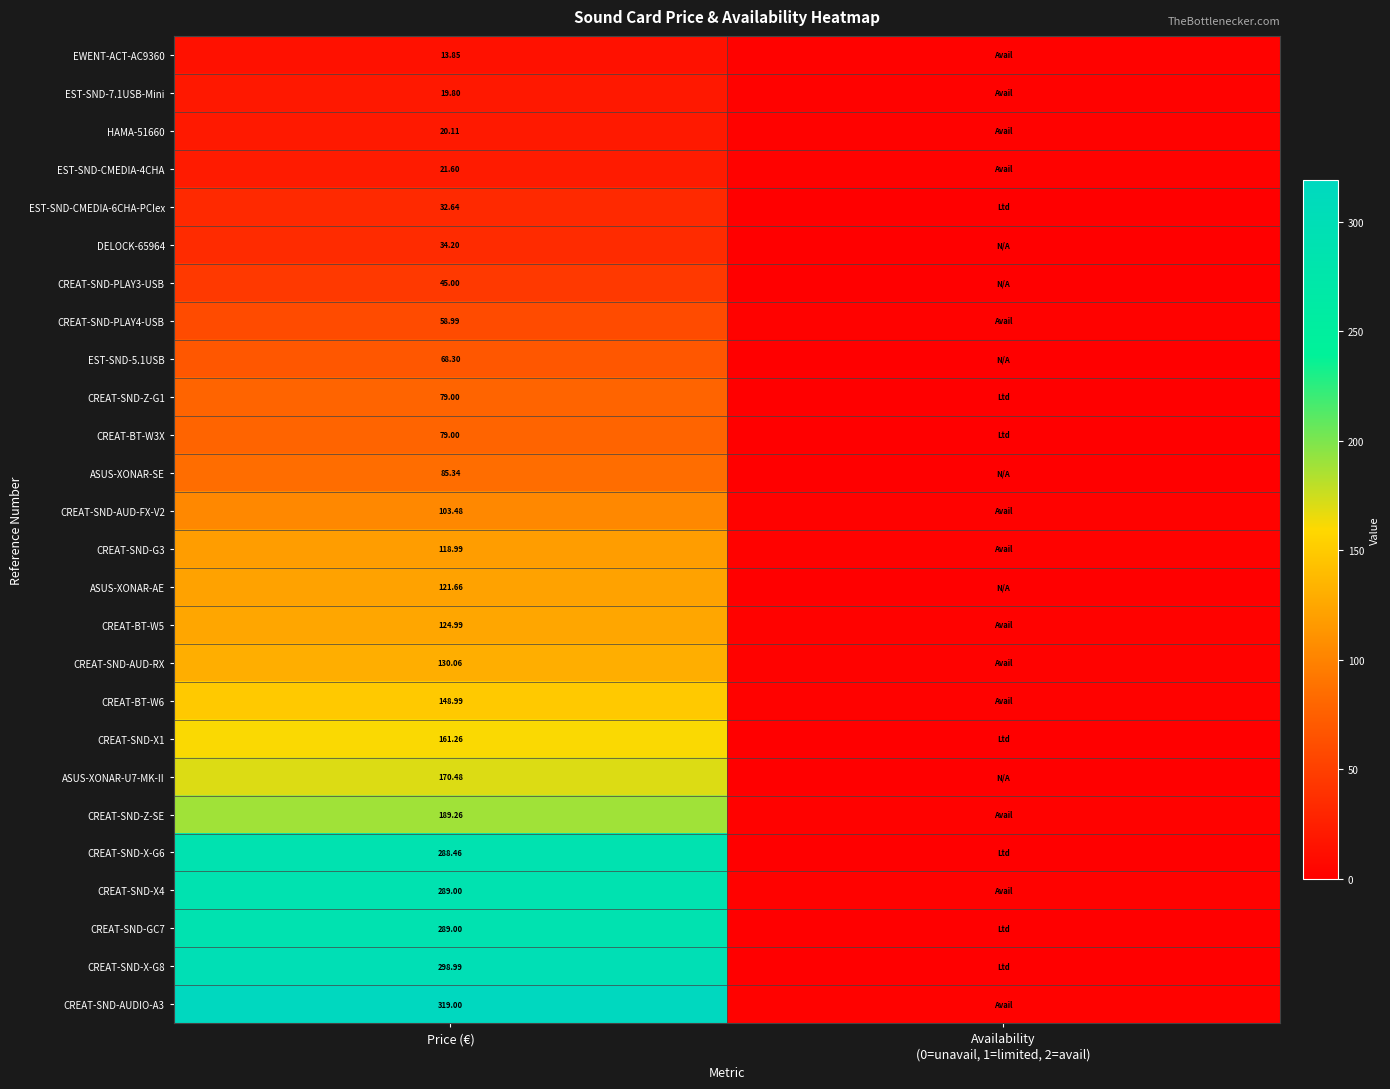

Which series changed the most between Price (€) and Availability (0=unavail, 1=limited, 2=avail)?

CREAT-SND-AUDIO-A3